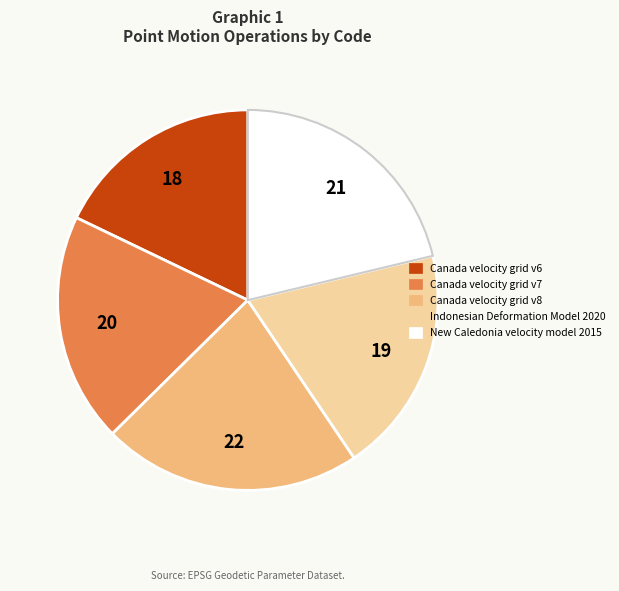

What is the ratio of the value at Canada velocity grid v8 to the value at Indonesian Deformation Model 2020?

1.1